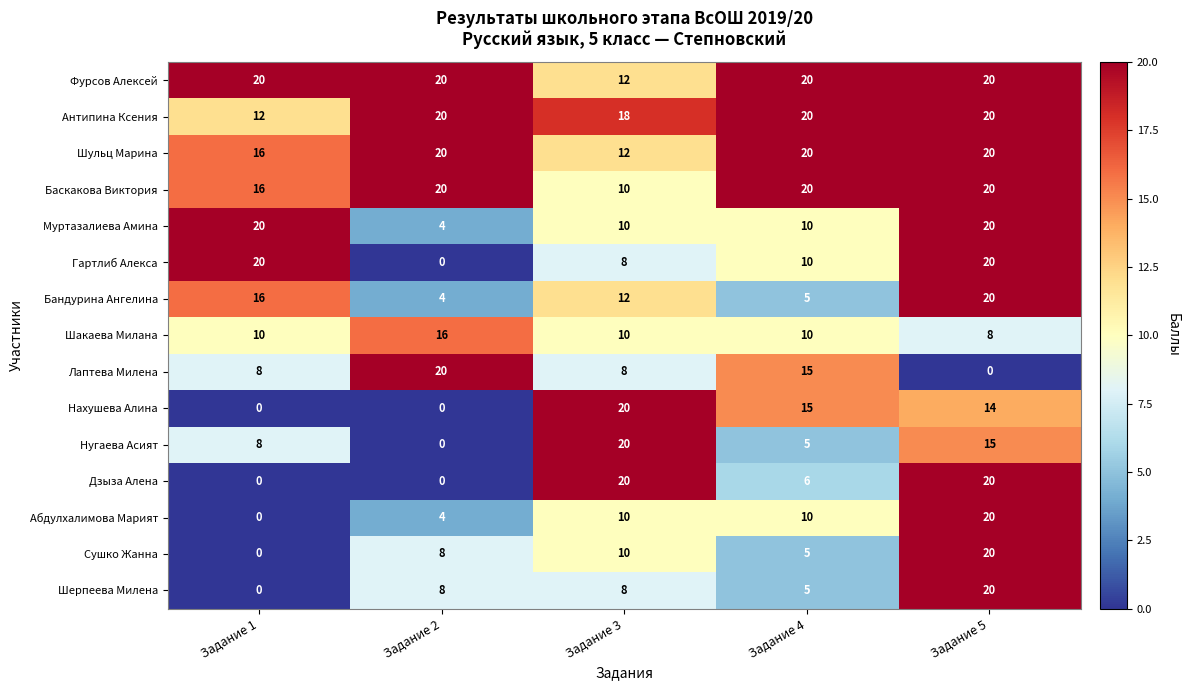

How many categories are shown in the chart?

5